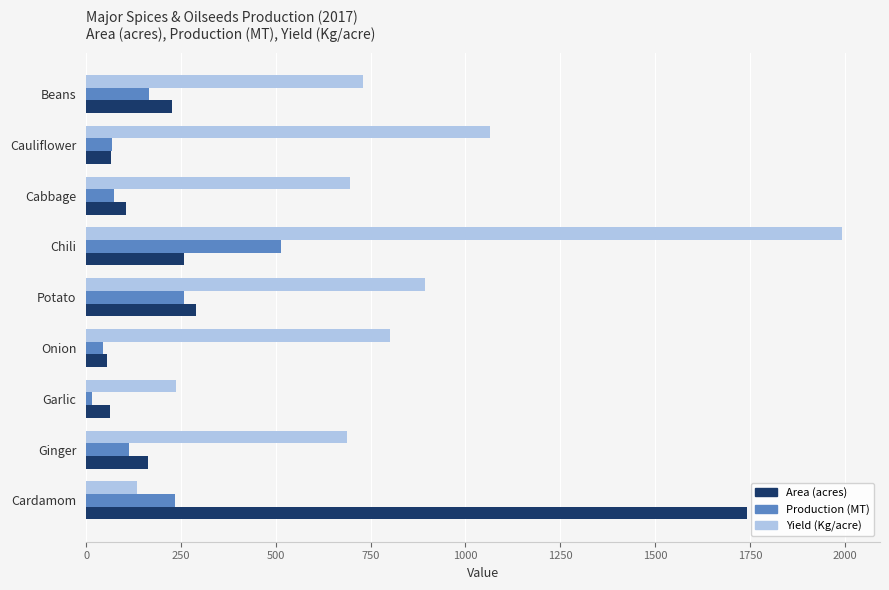

What is the average value of the Production (MT) series?

165